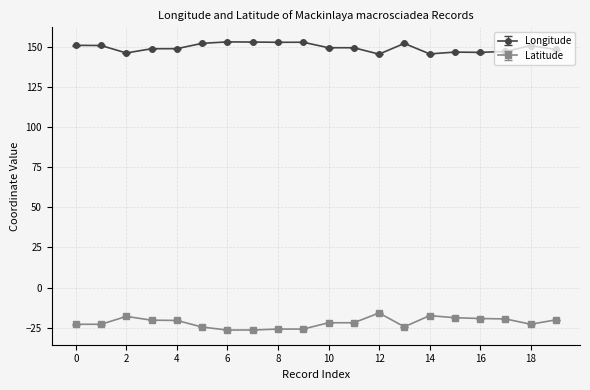

Which series has the largest total across all categories?

Longitude